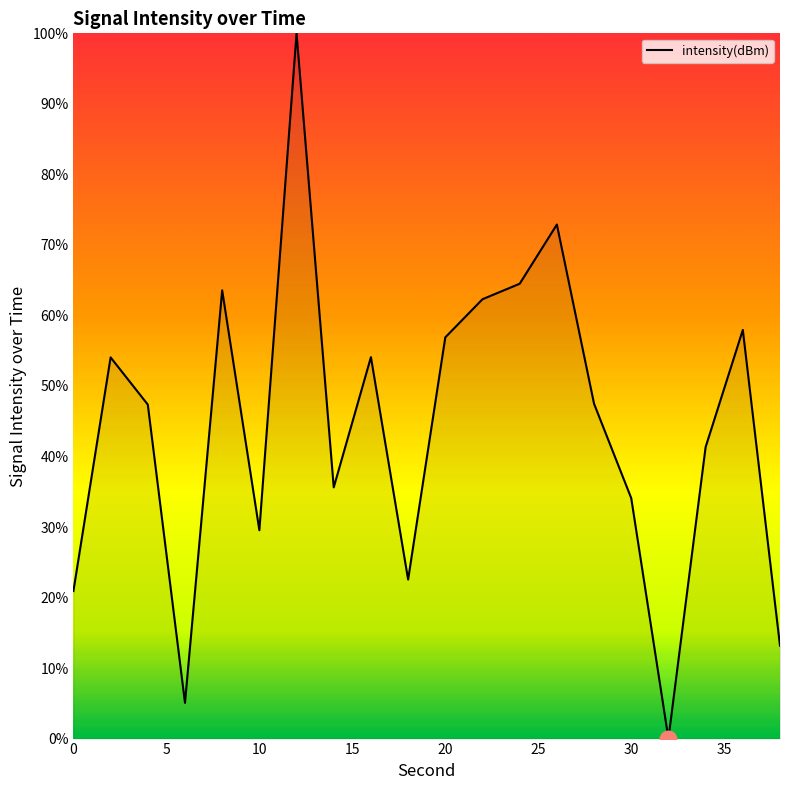

How many lines are shown in the chart?

1